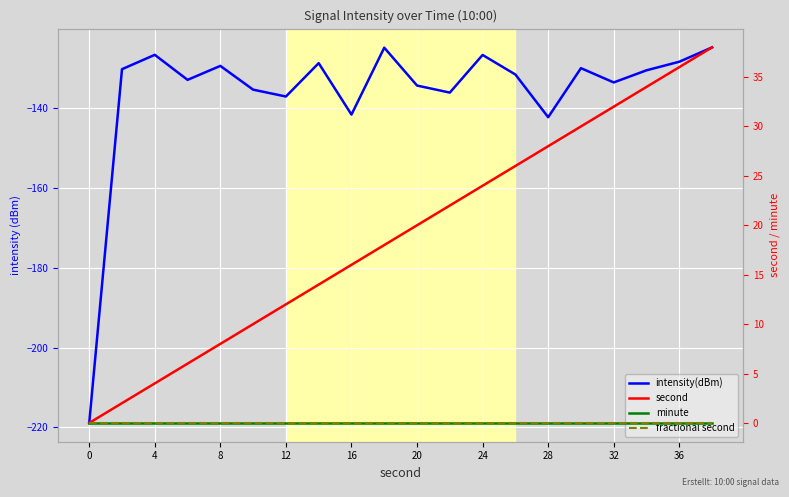

What is the total value across all series at 15?

-100.0